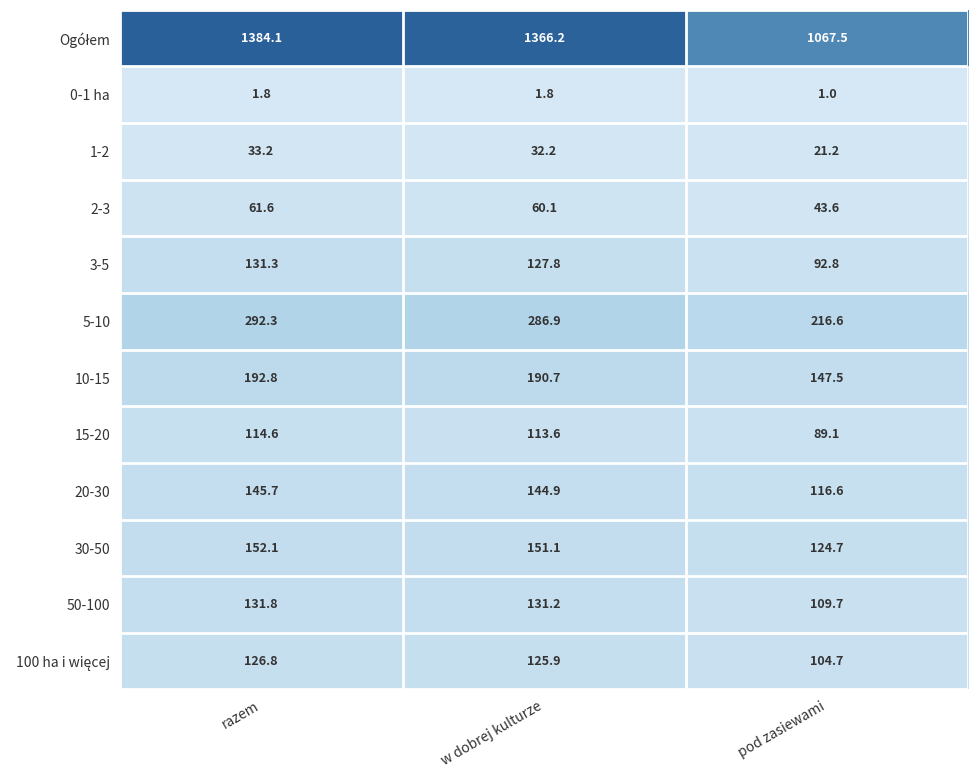

What is the difference between the 2-3 values at razem and w dobrej kulturze?

1.5